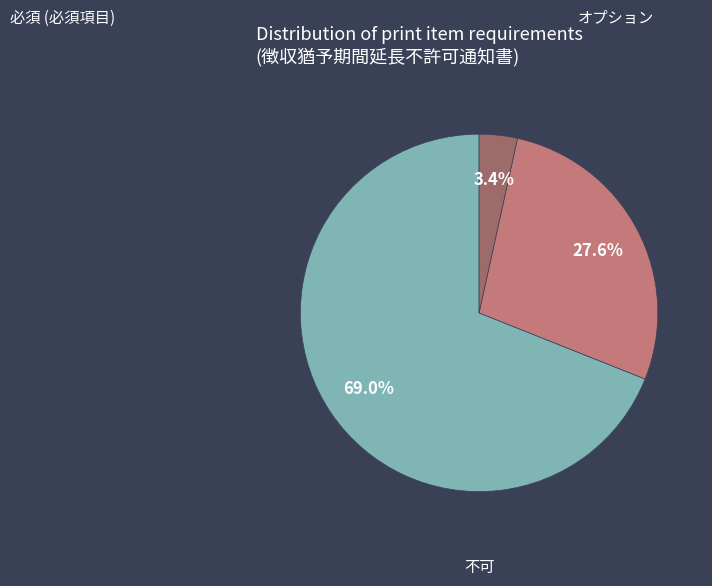

Is there any slice that represents more than half of the pie?

Yes